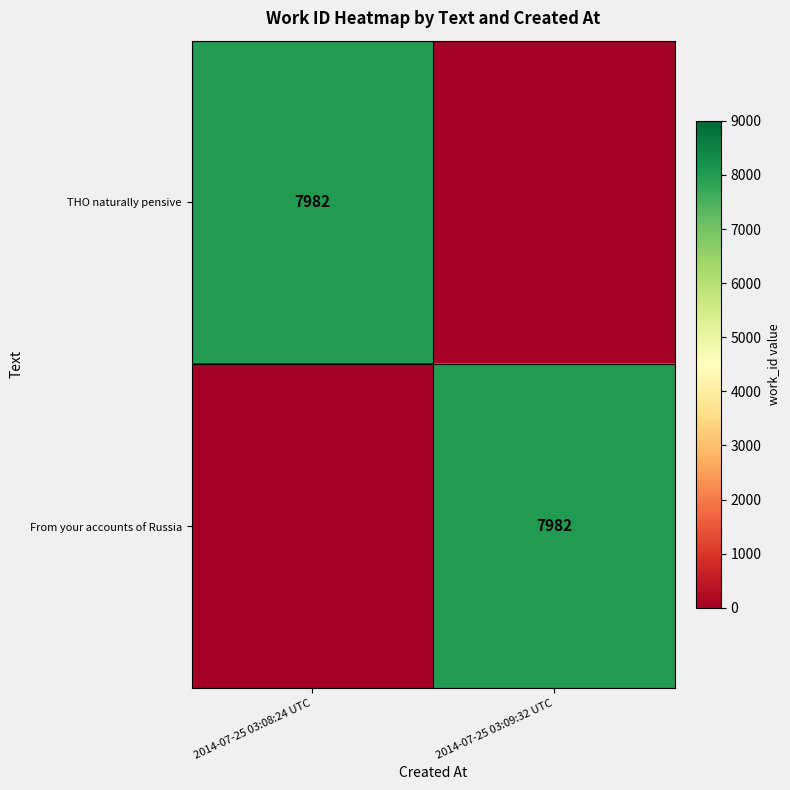

Is it true that From your accounts of Russia equals 13802 at 2014-07-25 03:09:32 UTC?

False